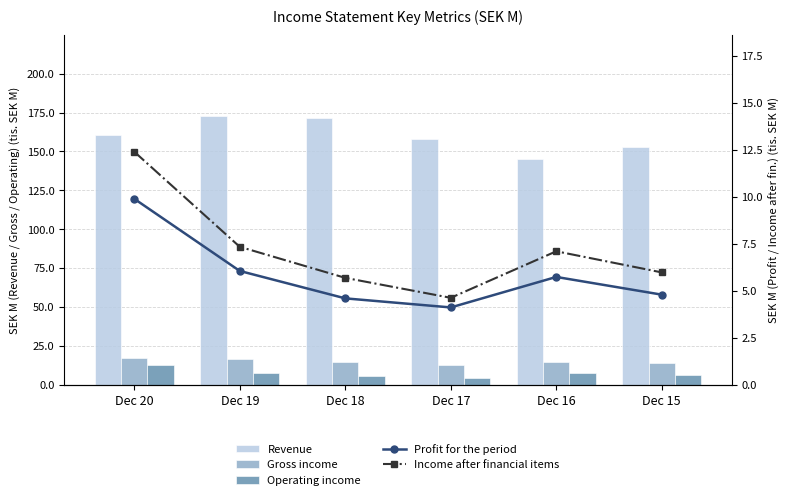

What is the value of the Gross income bar at the 6th from the left?

13.9